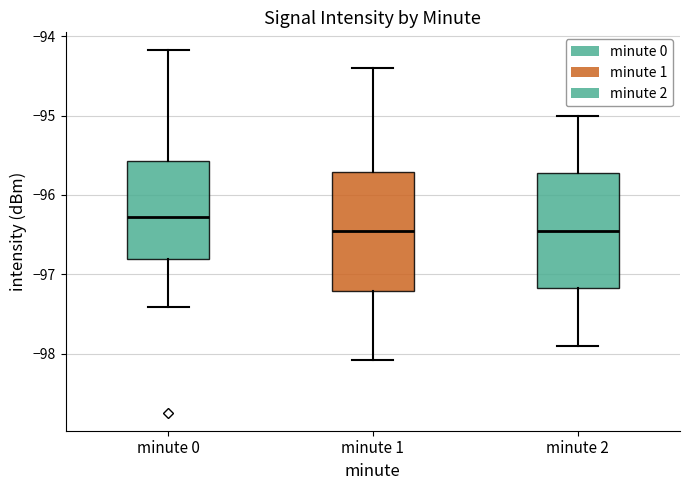

Reading left to right, read every box against the y-axis: the position of its median line, the range the box covers, and the ends of its whiskers. The values are not printed on the chart, so give them approximately, as read against the axis.

minute 0: median -96.3, box -96.8 to -95.6, whiskers -97.4 to -94.2
minute 1: median -96.5, box -97.2 to -95.7, whiskers -98.1 to -94.4
minute 2: median -96.4, box -97.2 to -95.7, whiskers -97.9 to -95.0